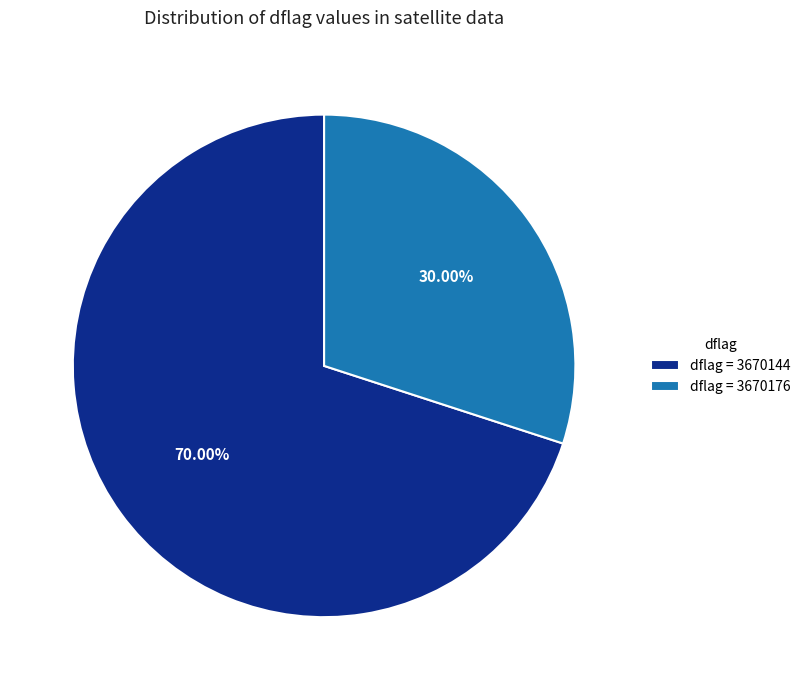

Count the number of slices in the pie.

2